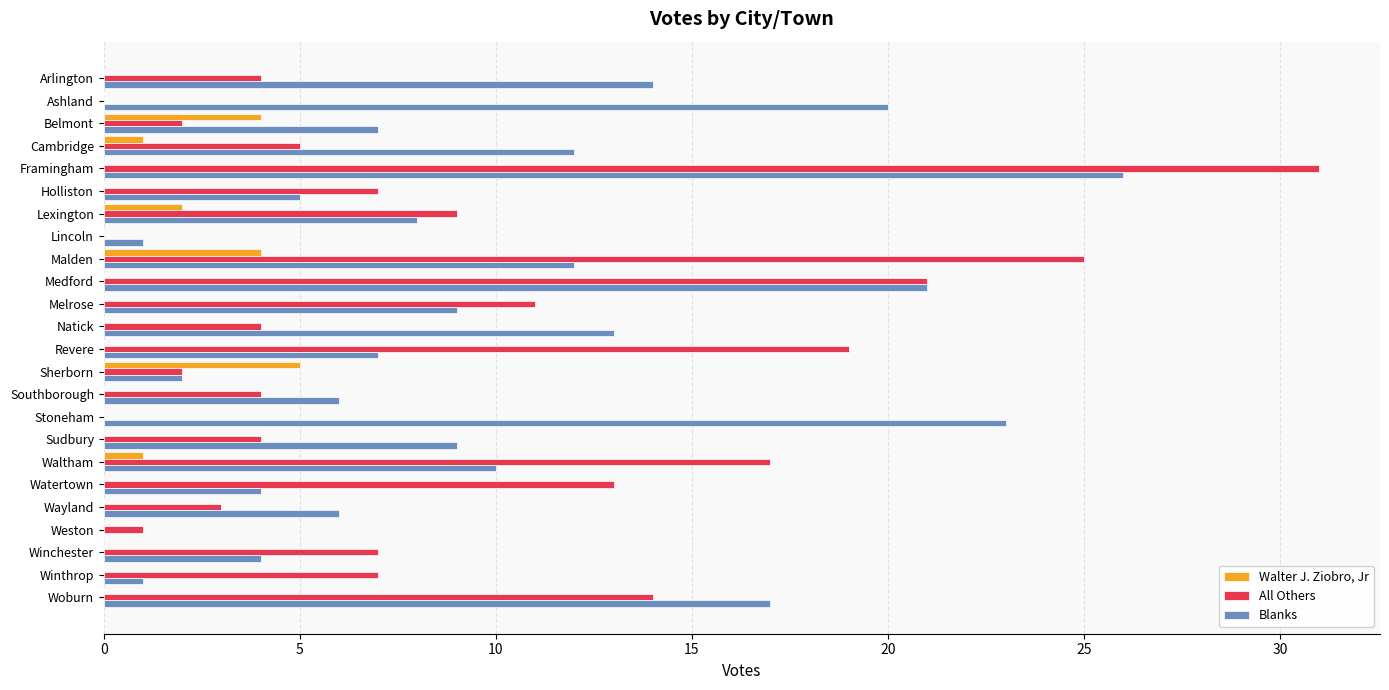

The value of Blanks at Natick is 22. True or false?

False